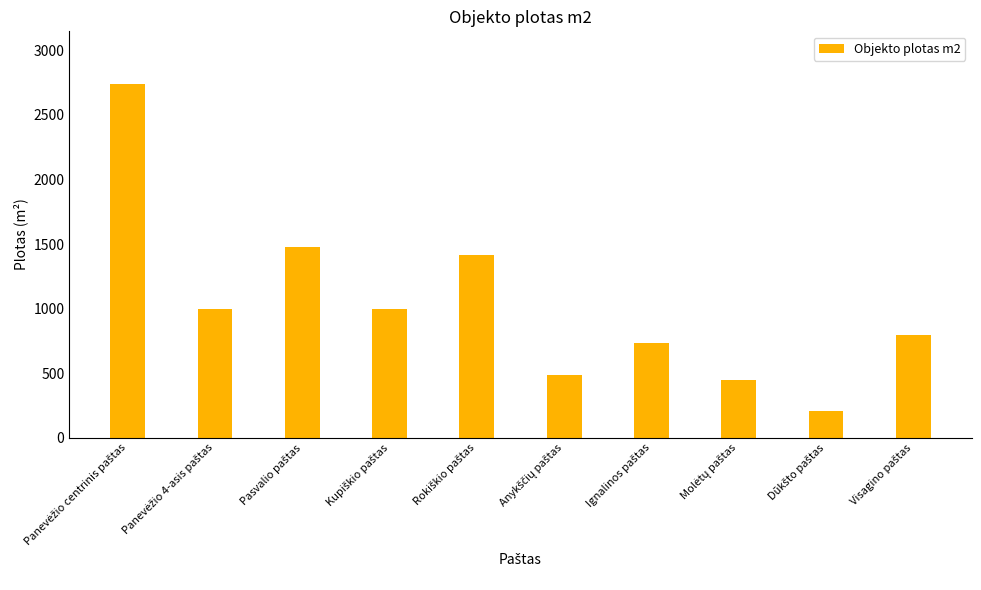

Count the number of data series in this chart.

1